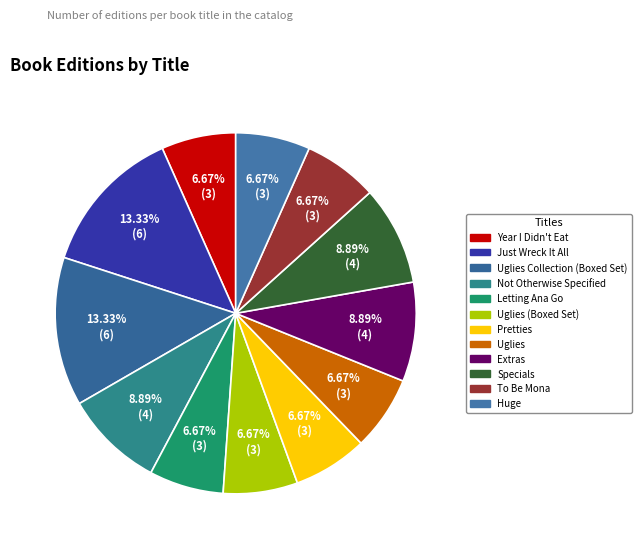

How many segments does this pie chart have?

12